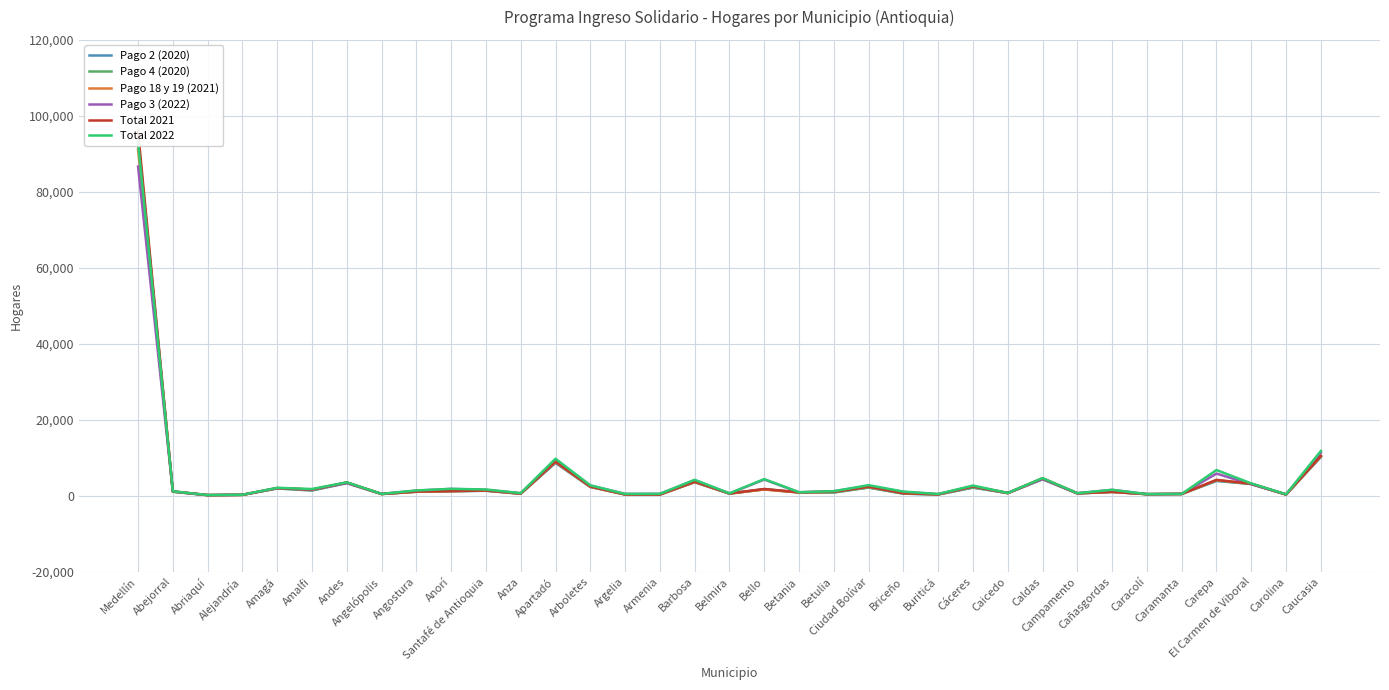

What is the value of the Pago 2 (2020) point at the 11th from the left?

1284